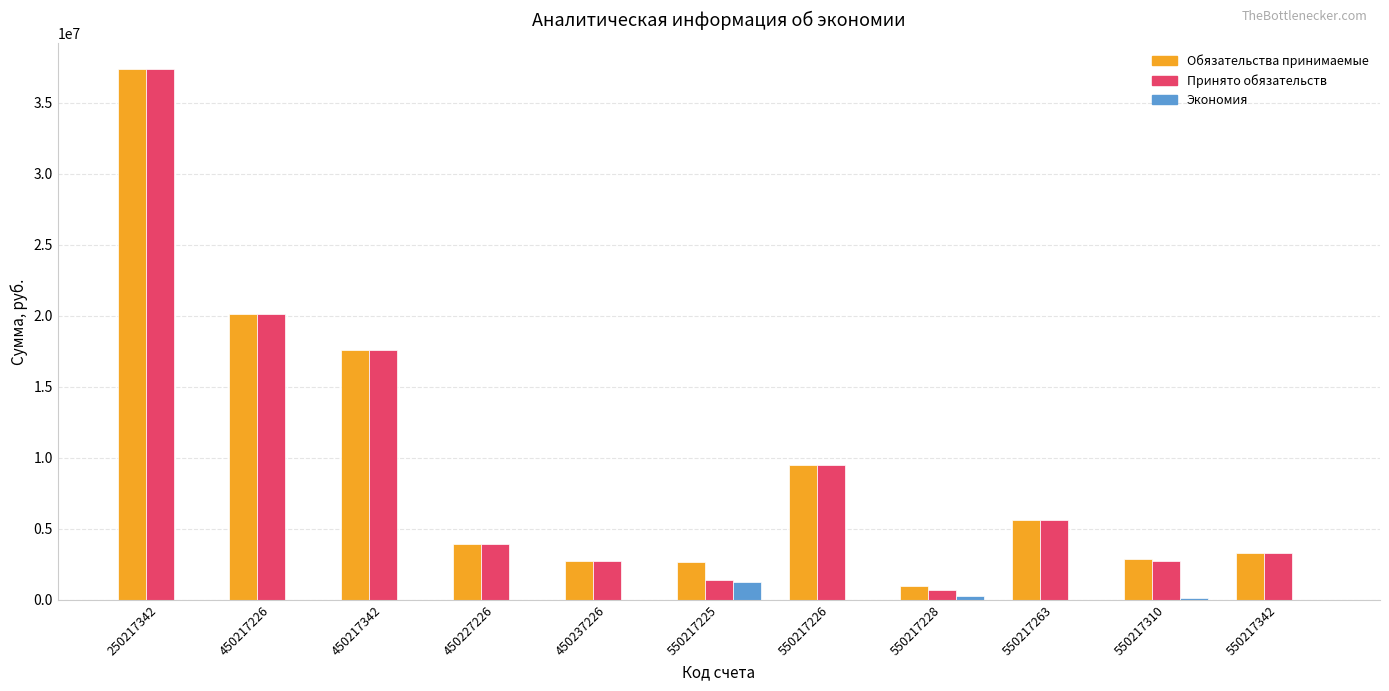

Count the number of categories in the chart.

11